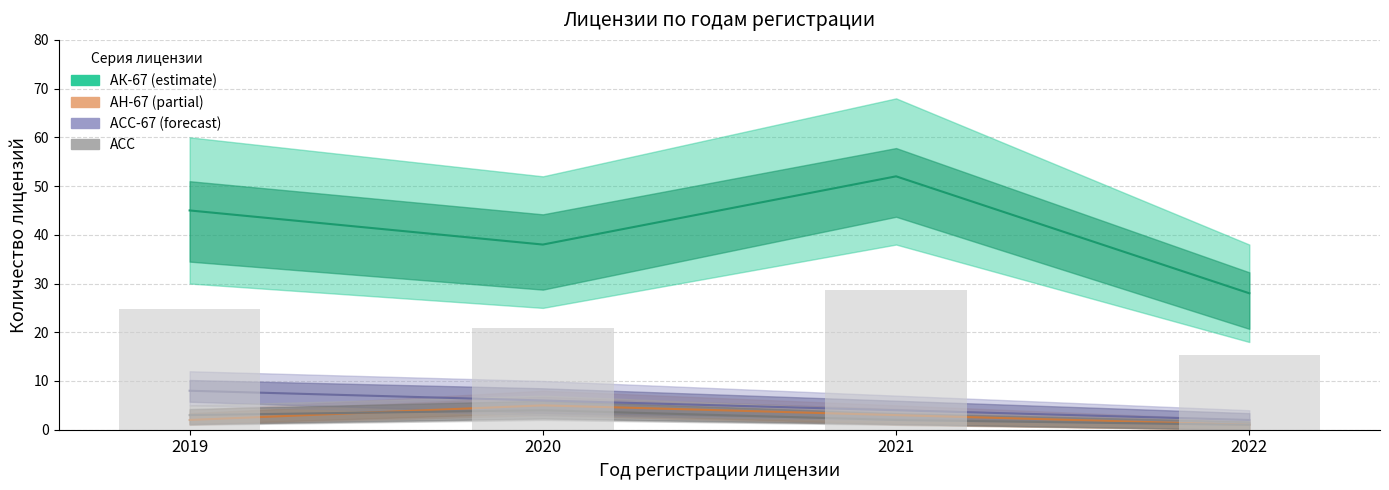

What is the minimum value for АСС?

1